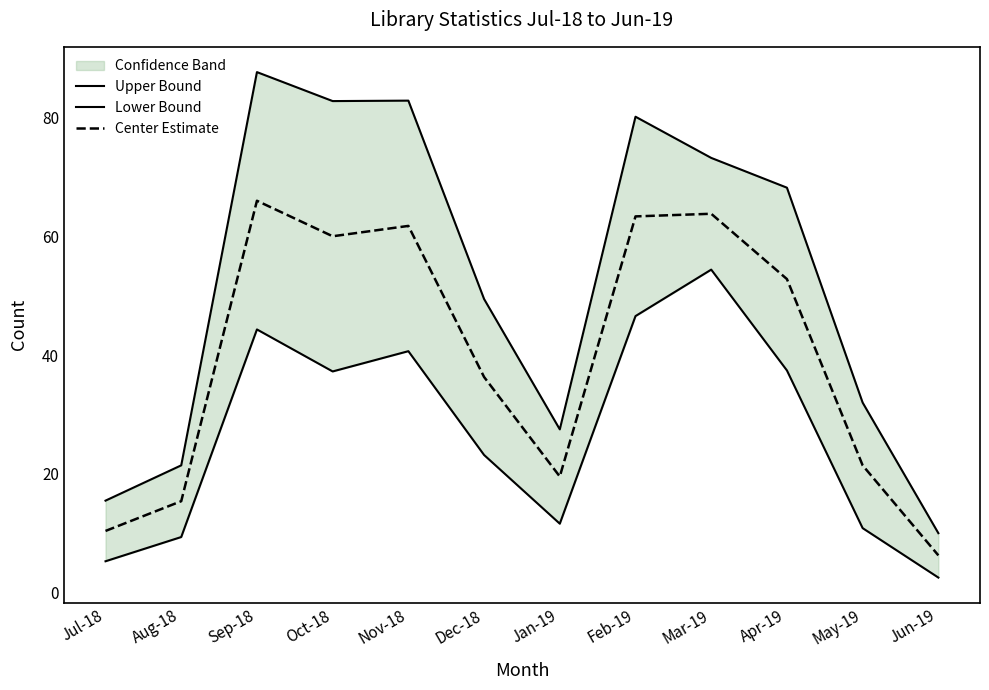

What is the lowest value of the Upper Bound series?

10.0